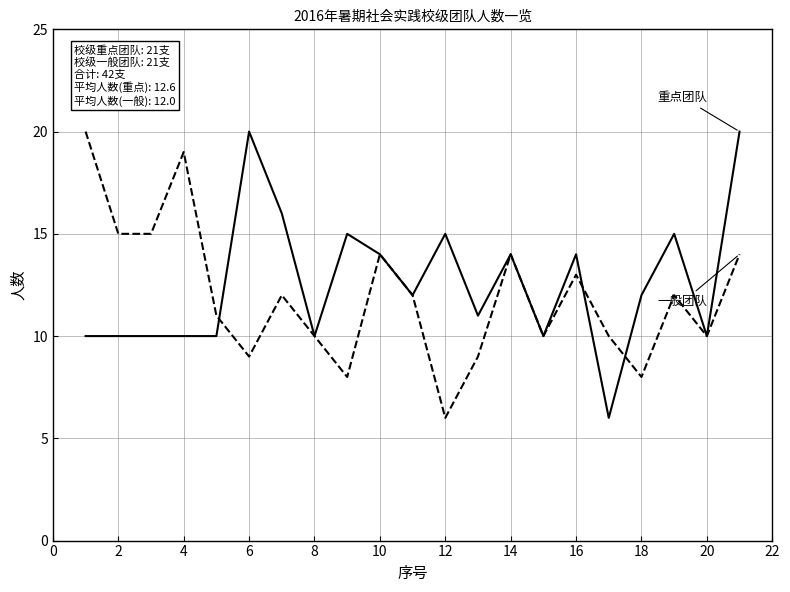

Reading left to right, transcribe all the data shown in this chart.

校级重点团队: 10	10	10	10	10	20	16	10	15	14	12	15	11	14	10	14	6	12	15	10	20
校级一般团队: 20	15	15	19	11	9	12	10	8	14	12	6	9	14	10	13	10	8	12	10	14